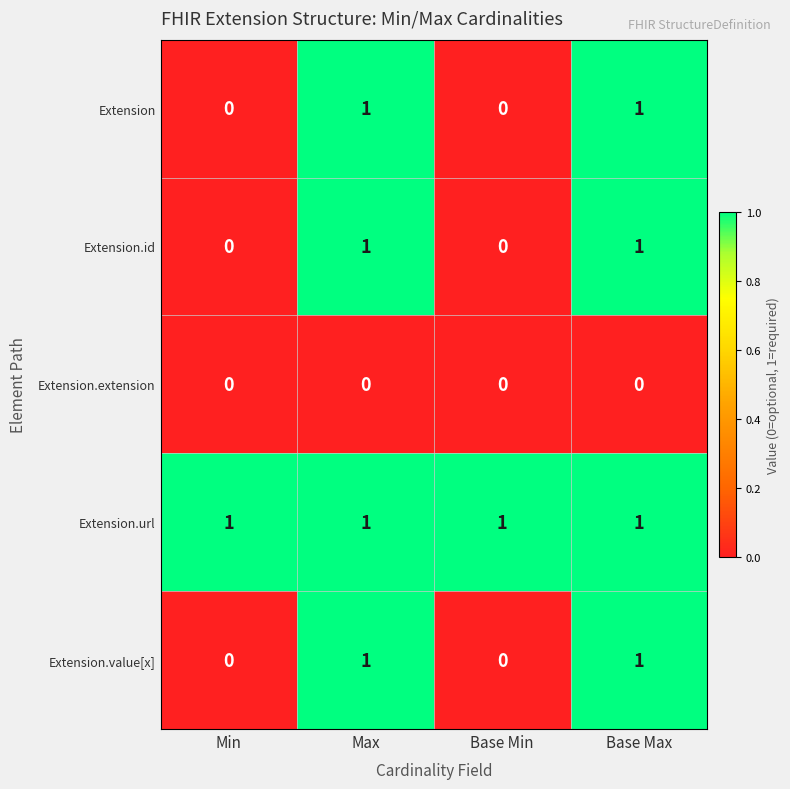

True or false: Extension.url has a value of 0 at Base Max.

False